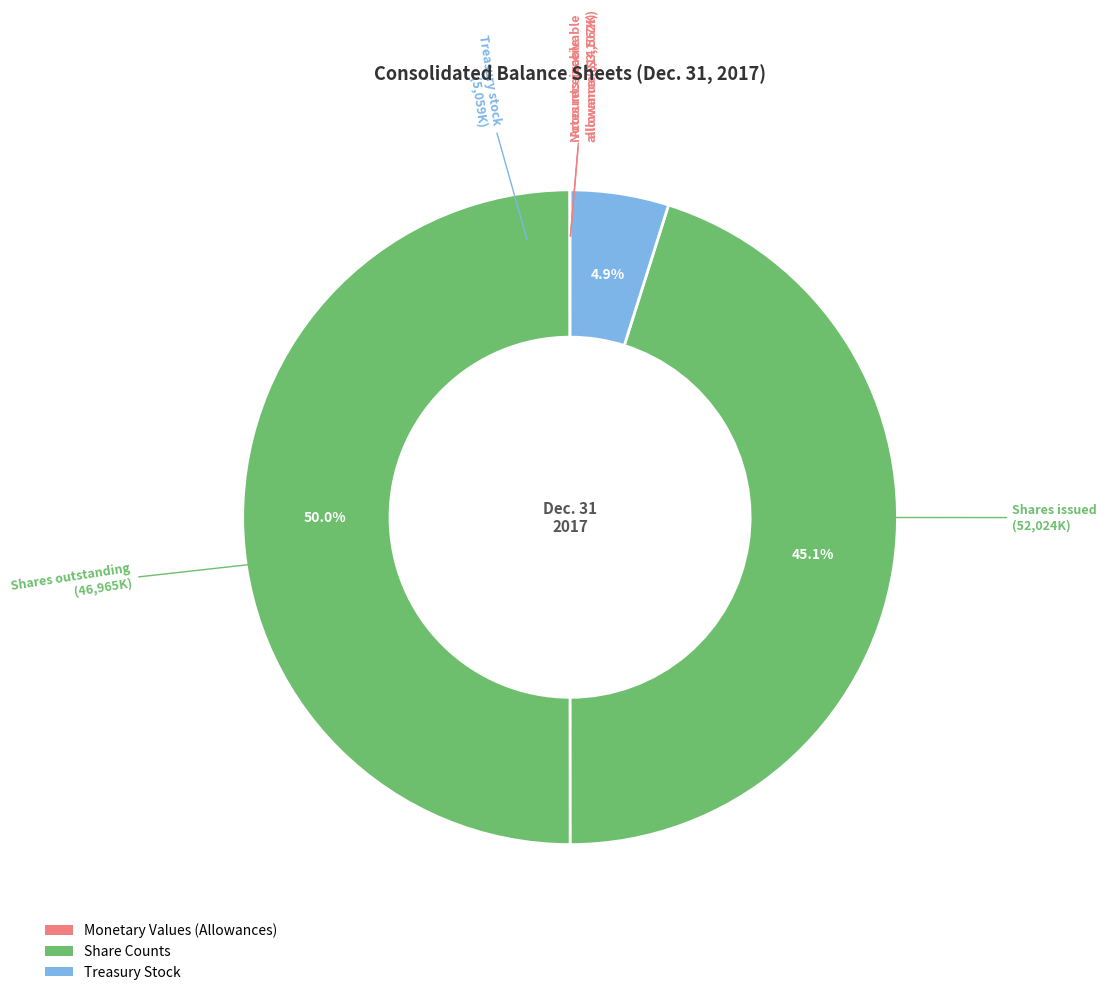

Count the number of slices in the pie.

5